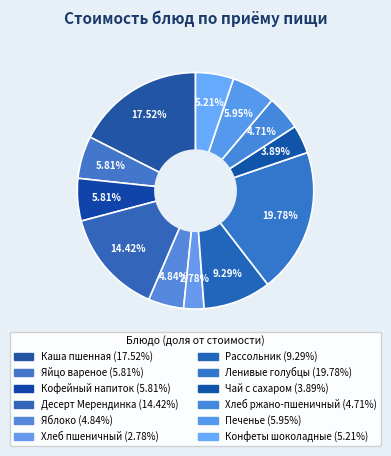

How many segments does this pie chart have?

12